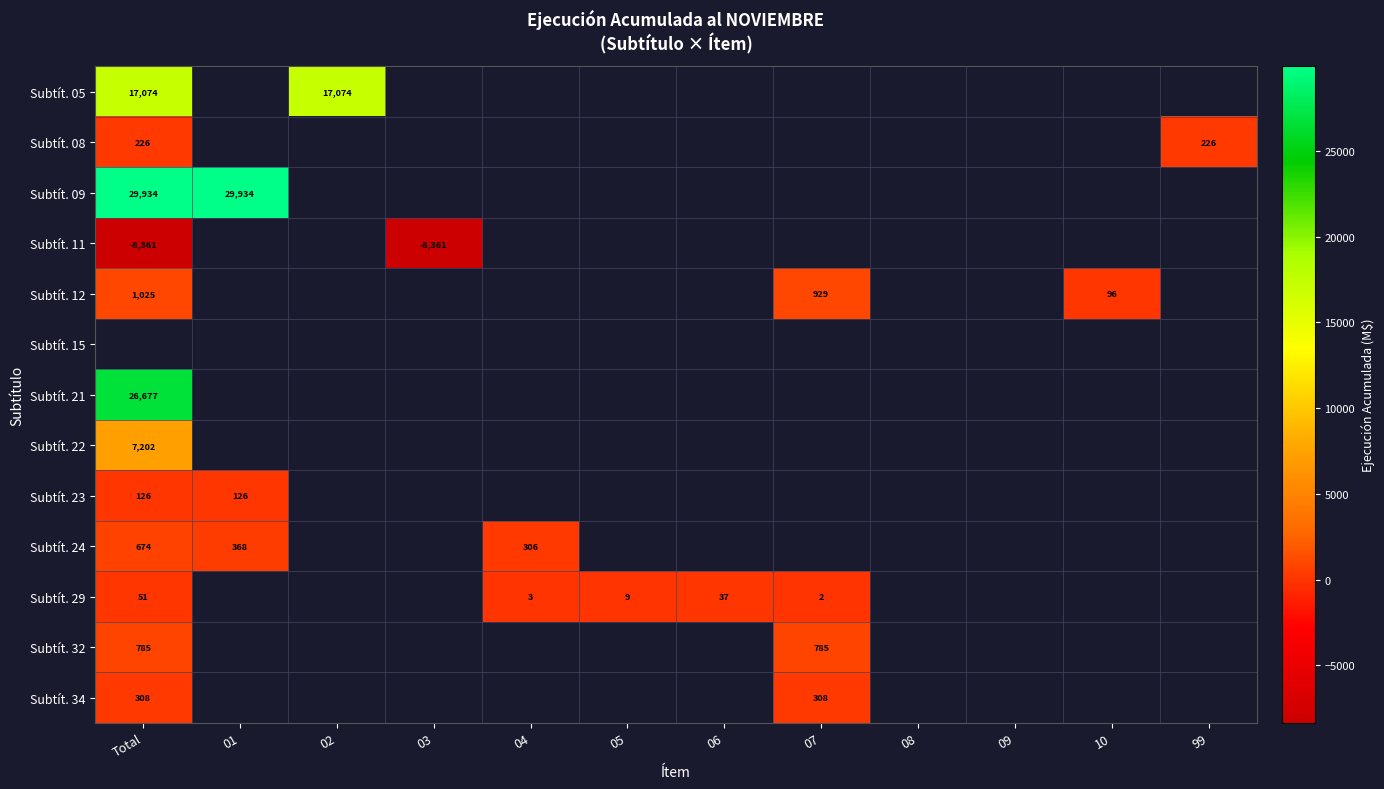

At which category is the sum across all series the highest?

Total